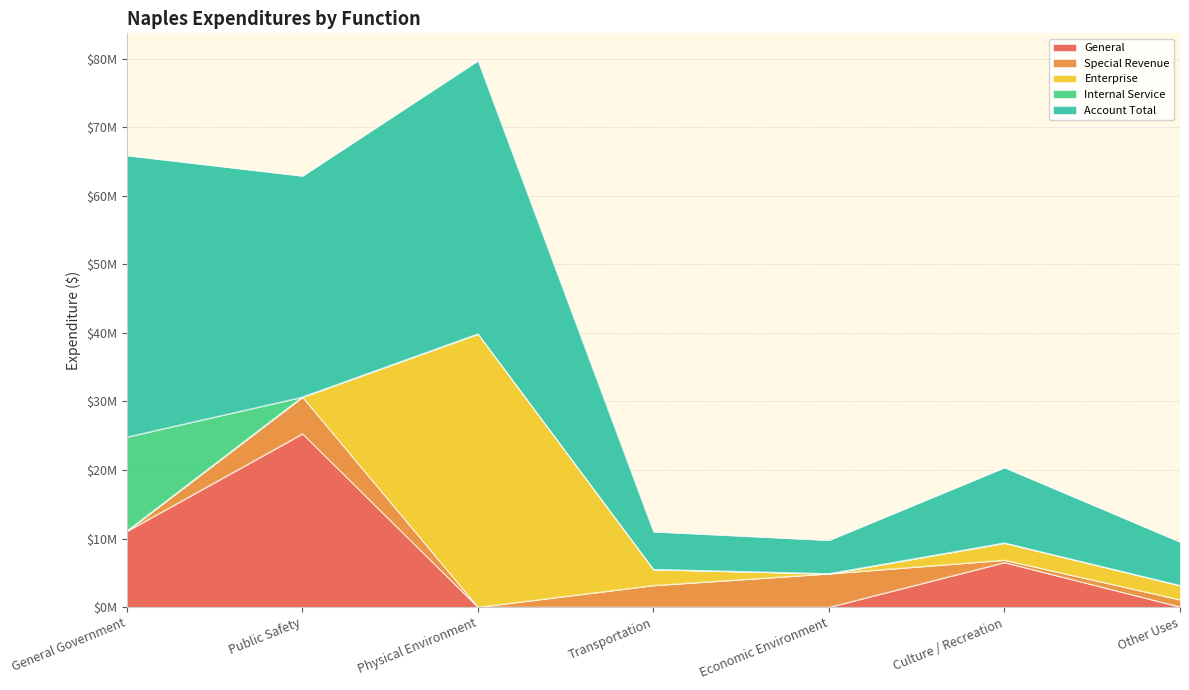

True or false: General and Enterprise intersect in this chart.

True